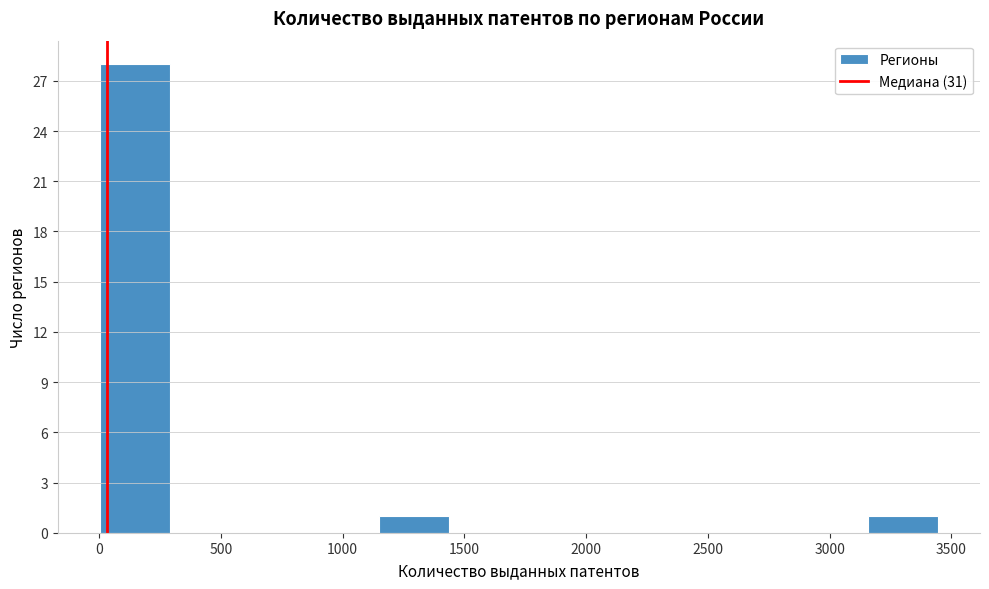

Reading left to right, transcribe this chart: for each bar, give the range it covers on the x-axis and its height. Neither the bar edges nor the heights are printed on the chart, so give them approximately, as read against the axes.

0 to 300: 28
300 to 600: 0
600 to 850: 0
850 to 1150: 0
1150 to 1450: 1
1450 to 1700: 0
1700 to 2000: 0
2000 to 2300: 0
2300 to 2600: 0
2600 to 2850: 0
2850 to 3150: 0
3150 to 3450: 1